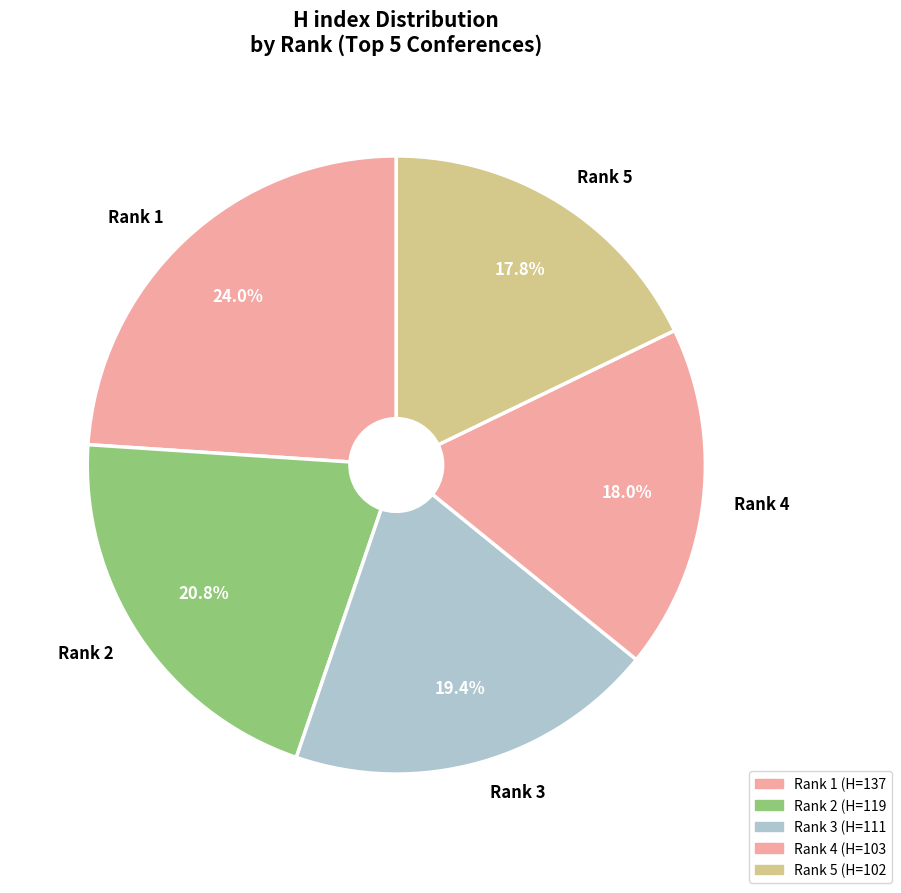

To the nearest percent, what is the difference between the largest and smallest slice percentages?

6%